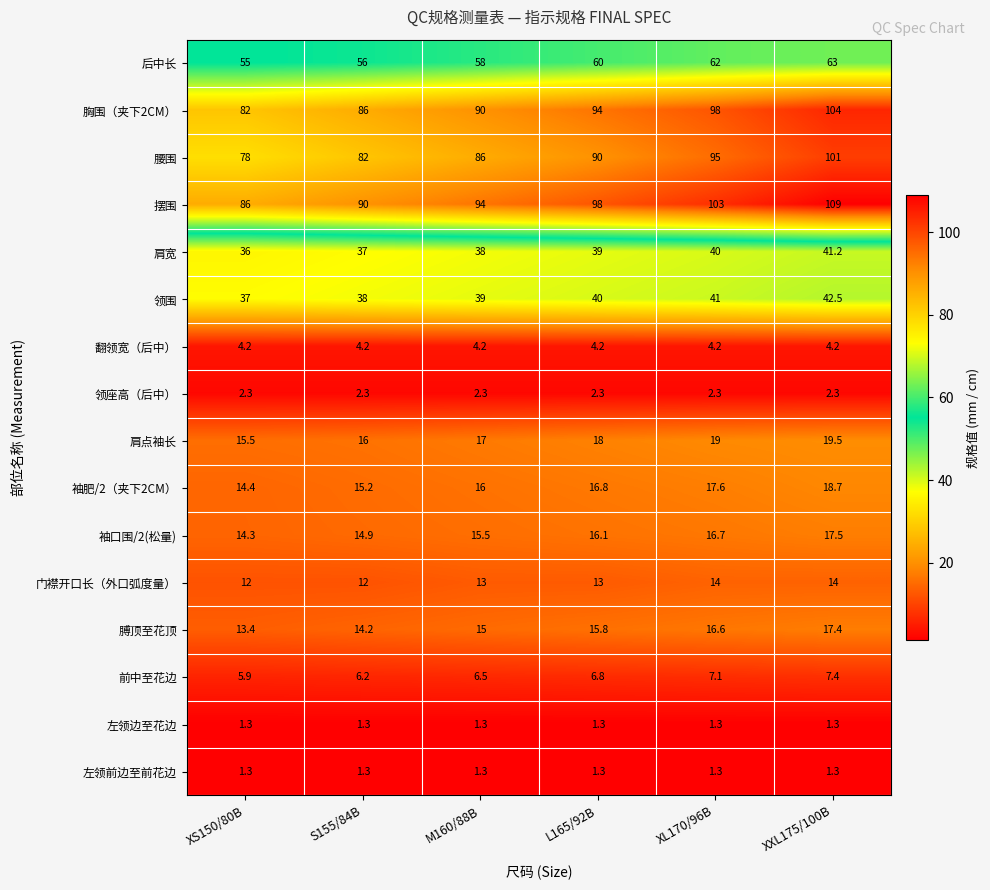

At which label is 肩宽 closest to 38?

M160/88B